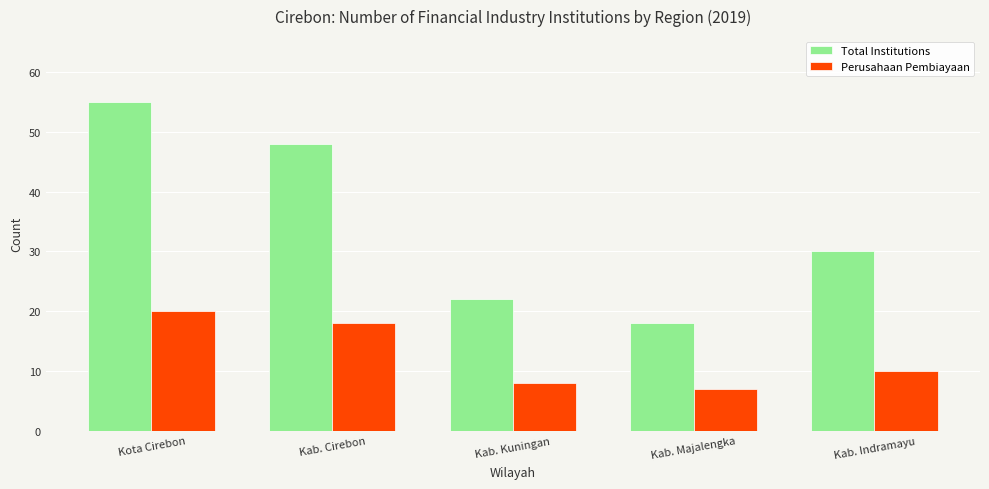

At which label does Perusahaan Pembiayaan first exceed 10?

Kota Cirebon